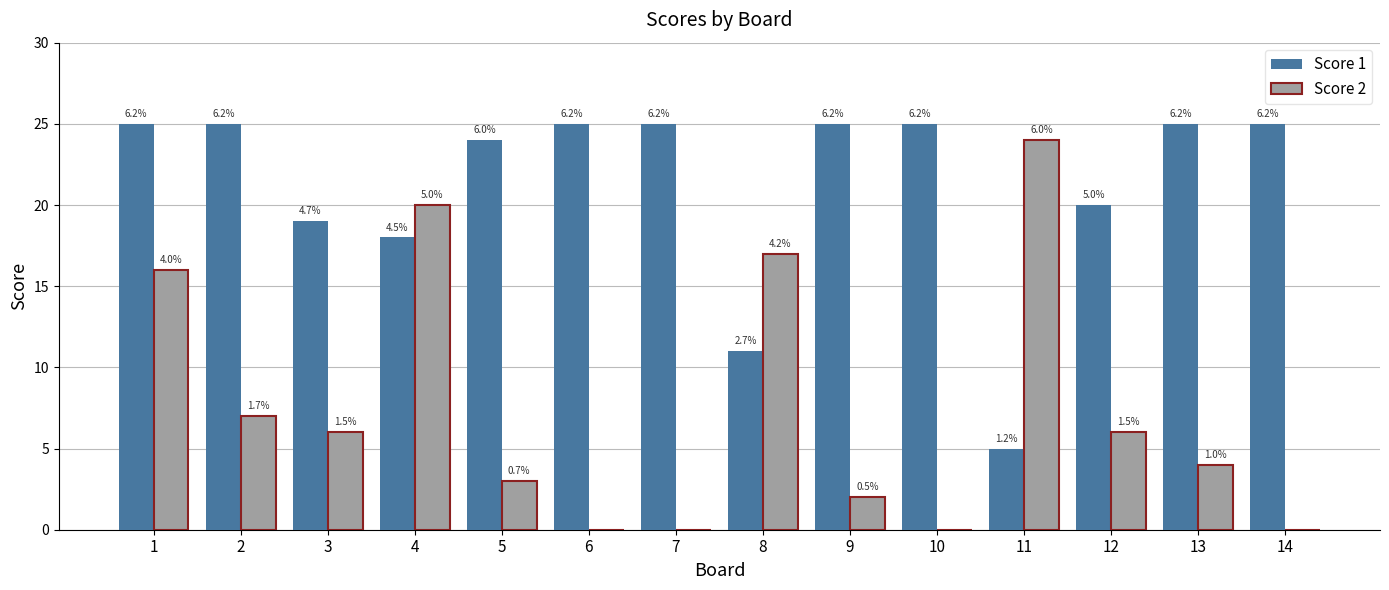

What are all the series names shown in the legend?

Score 1, Score 2